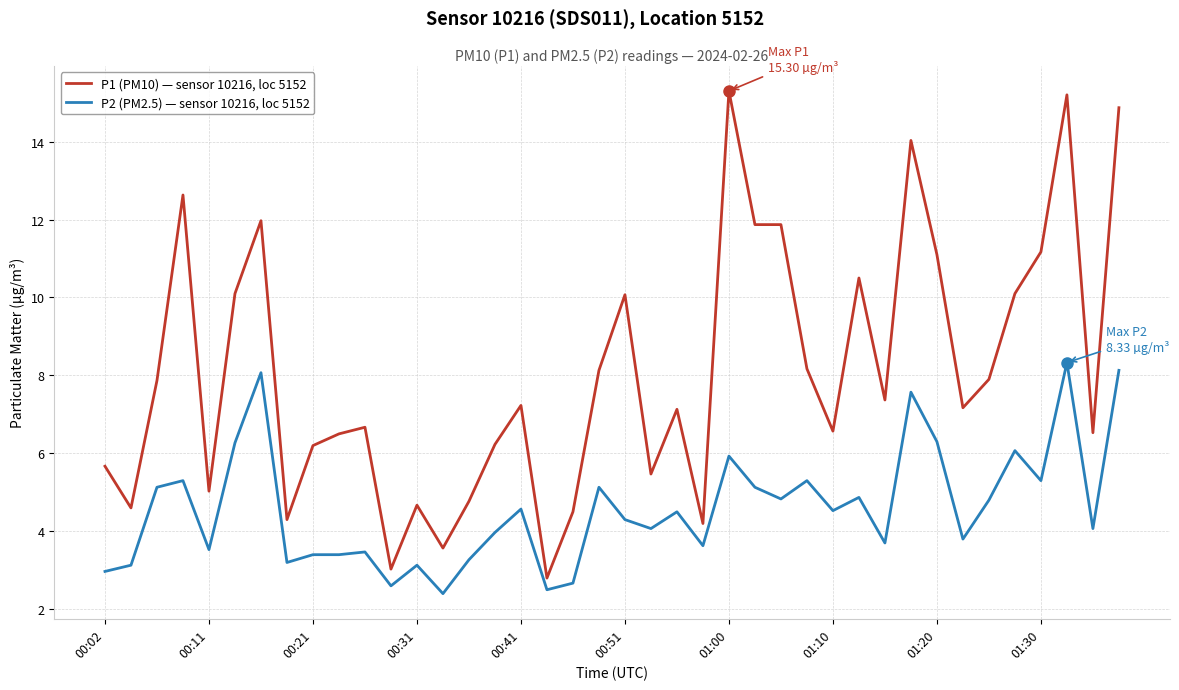

What is the difference between the maximum and minimum values in the P2 (PM2.5) — sensor 10216, loc 5152 series?

5.9